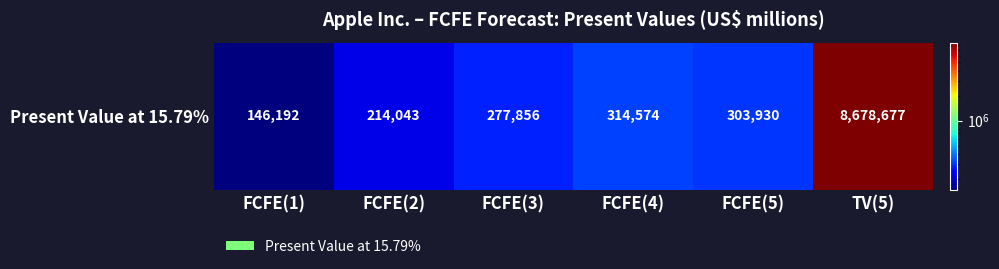

Reading left to right, what are all the values shown in this chart?

FCFE(1)=146192	FCFE(2)=214043	FCFE(3)=277856	FCFE(4)=314574	FCFE(5)=303930	TV(5)=8678677